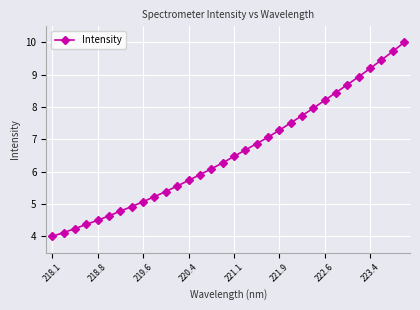

What is the greatest value displayed?

10.0